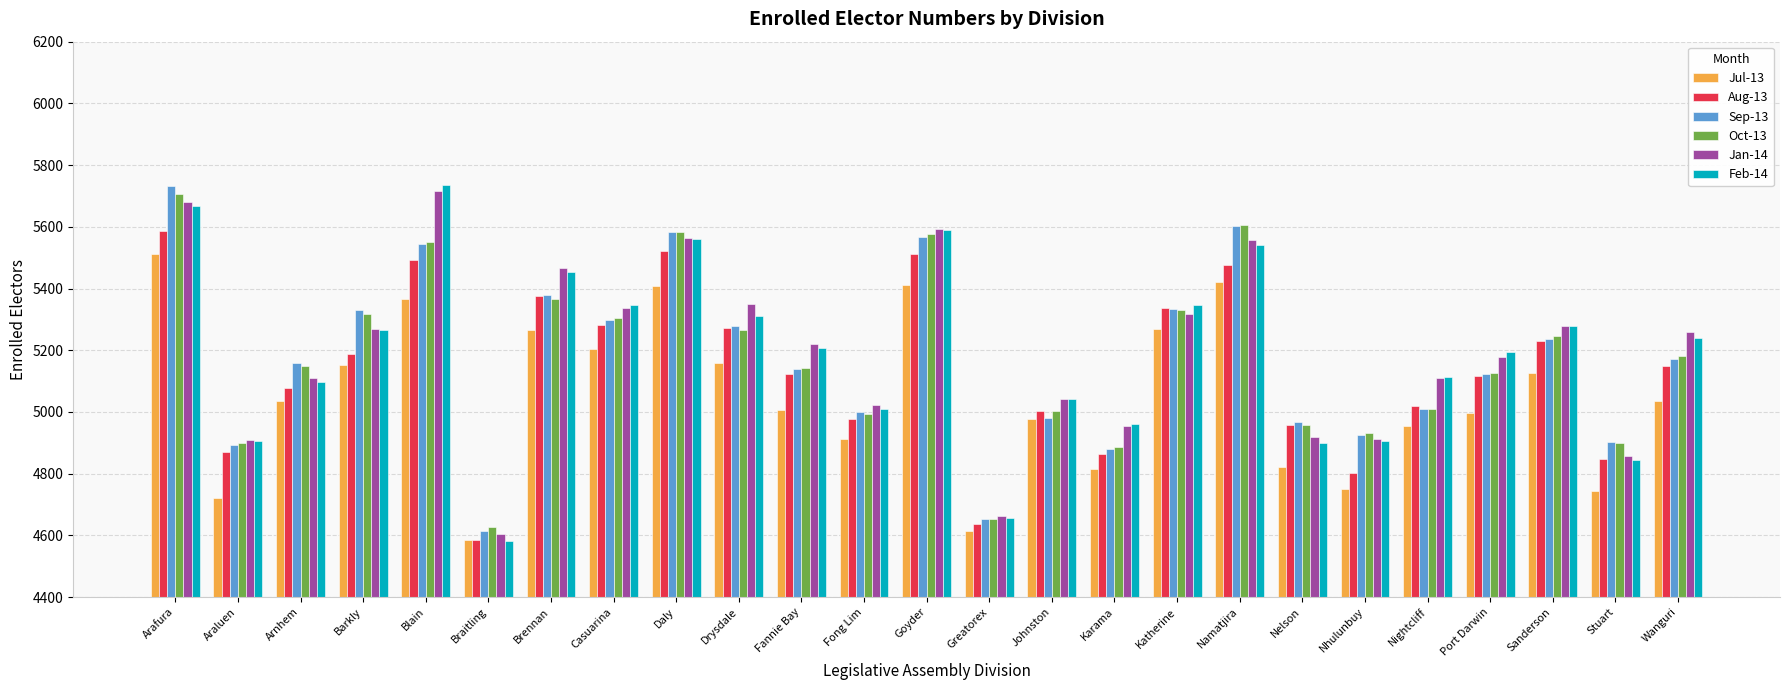

True or false: Sep-13 has a value of 4652 at Greatorex.

True